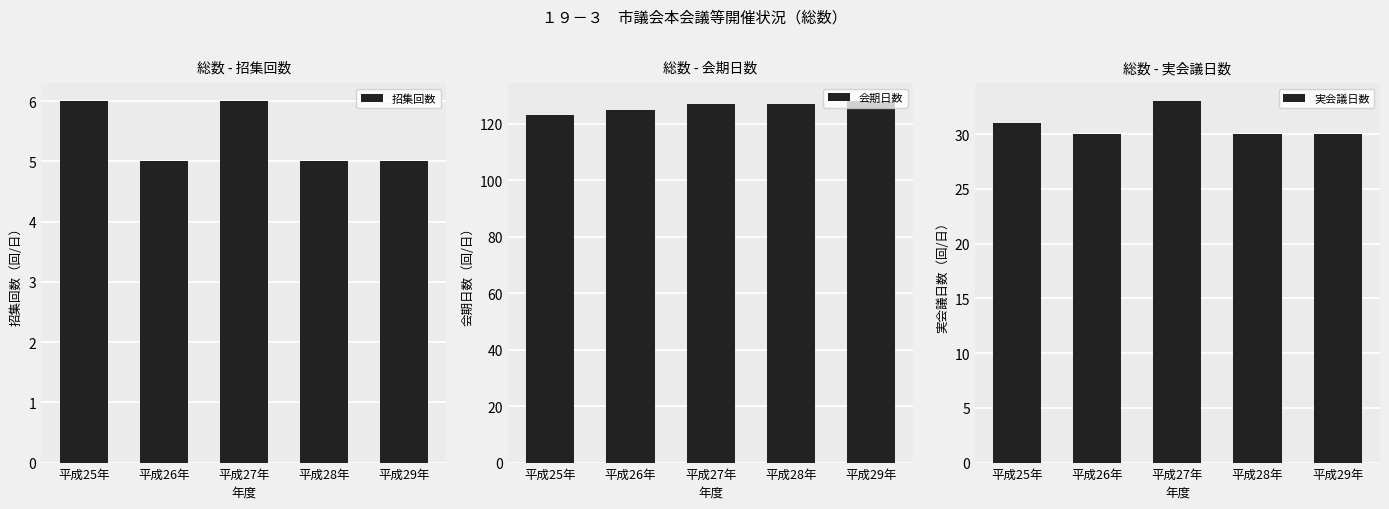

List the labels in order of 会期日数 value, largest first.

平成29年, 平成27年, 平成28年, 平成26年, 平成25年